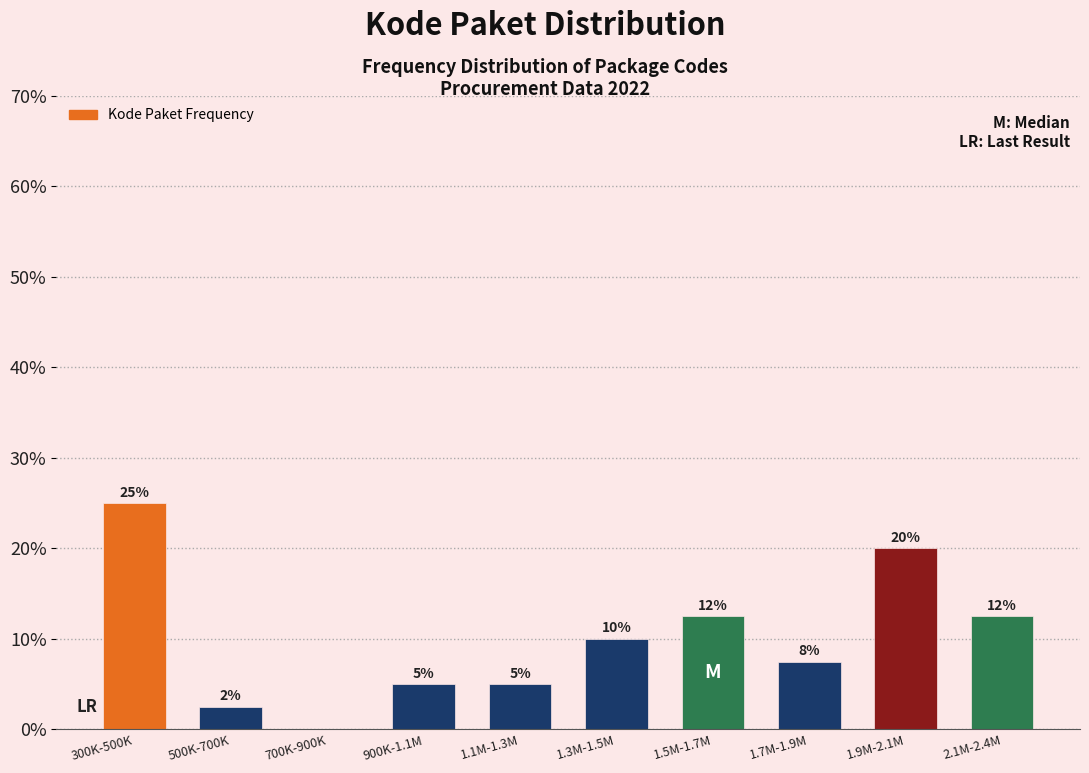

Between 700K-900K and 2.1M-2.4M, which is larger?

2.1M-2.4M